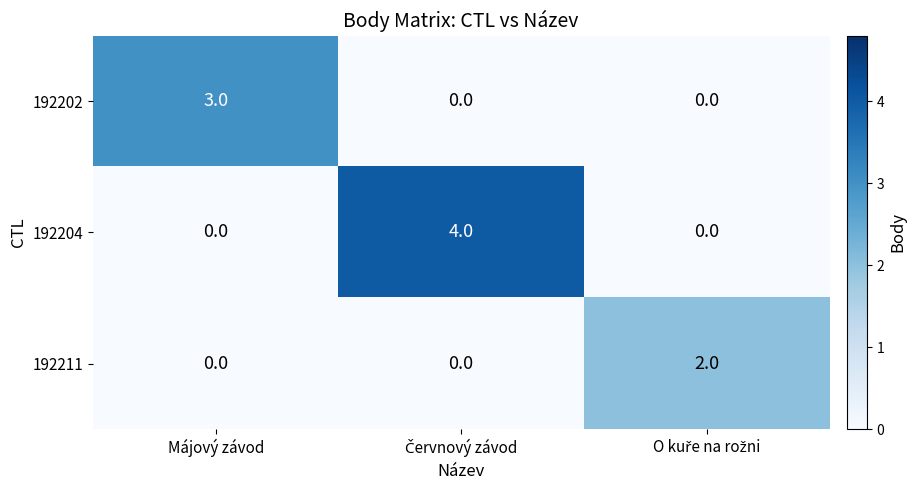

How many 192202 values are between 0 and 3?

3